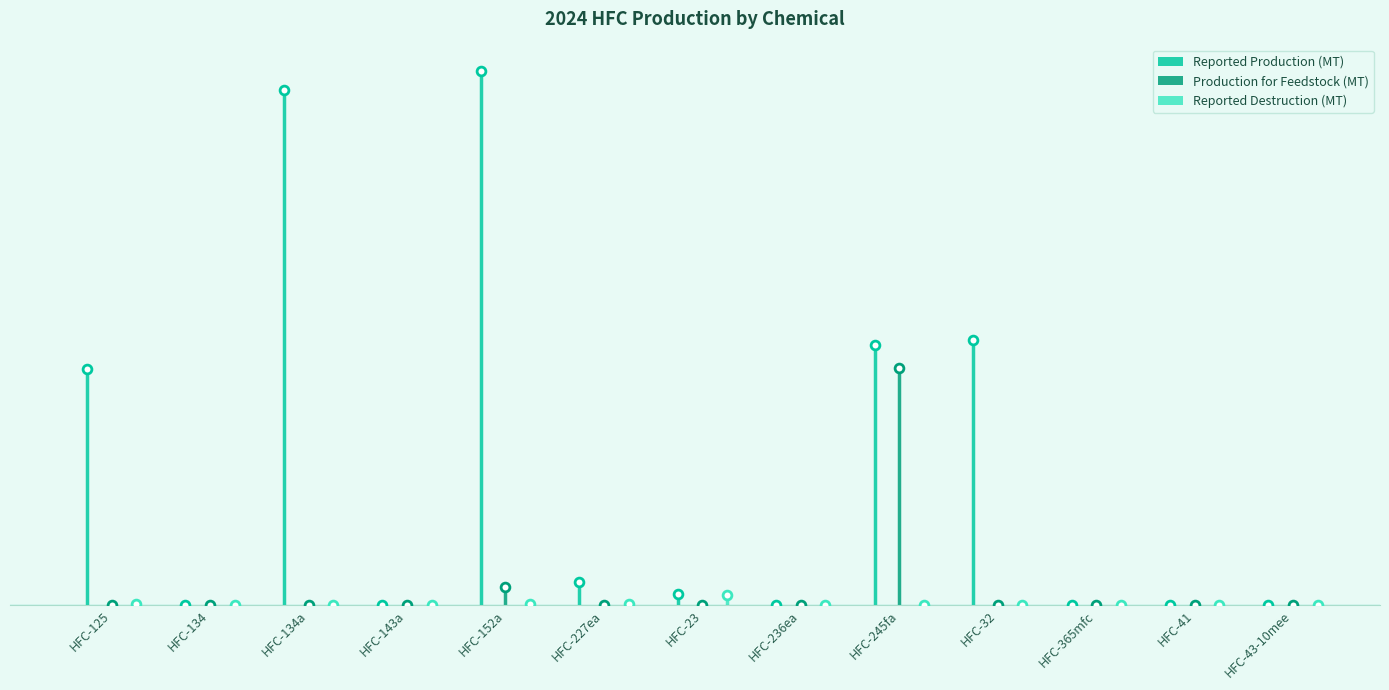

At how many categories does at least one series exceed 23662?

2